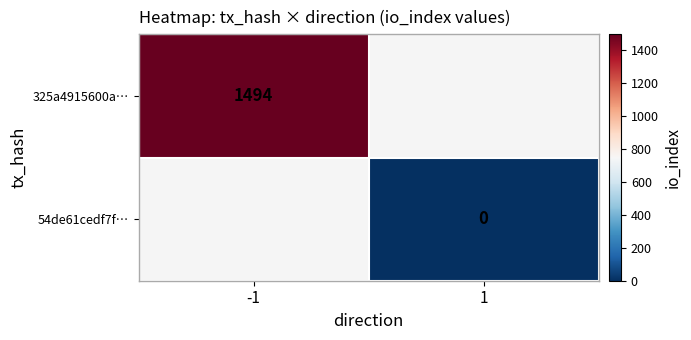

The 325a4915600a… series shows 334 at -1. True or false?

False